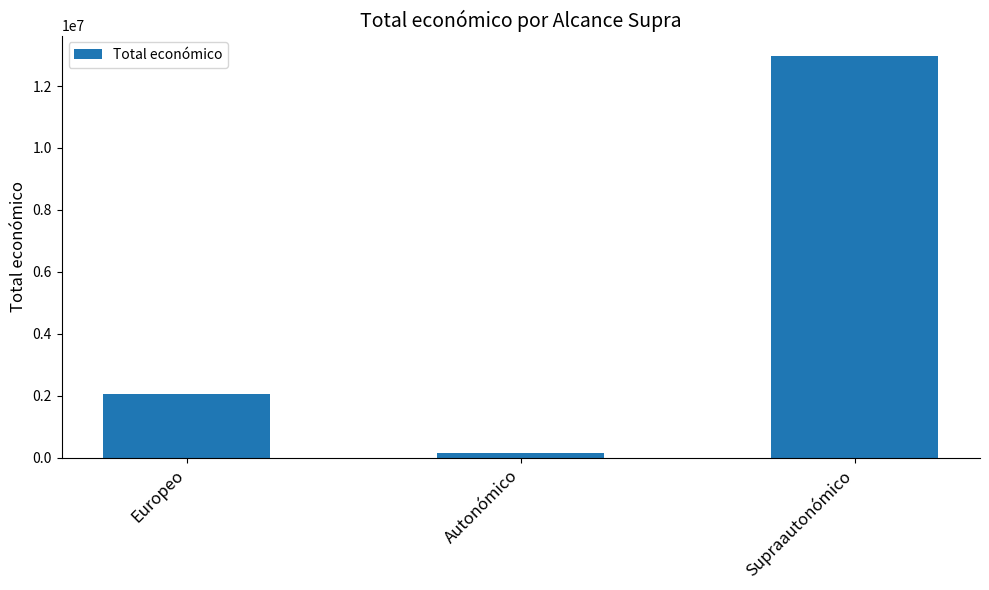

Reading left to right, transcribe all the data shown in this chart.

Europeo=2073206	Autonómico=166818	Supraautonómico=12980161